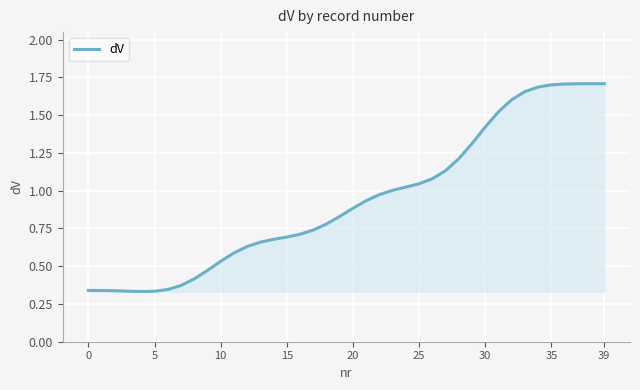

What is the difference between the maximum and minimum values?

1.4